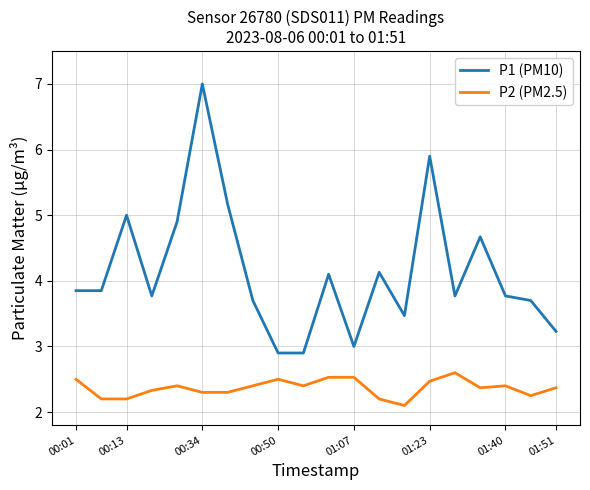

List the series in order of their overall mean, highest first.

P1 (PM10), P2 (PM2.5)